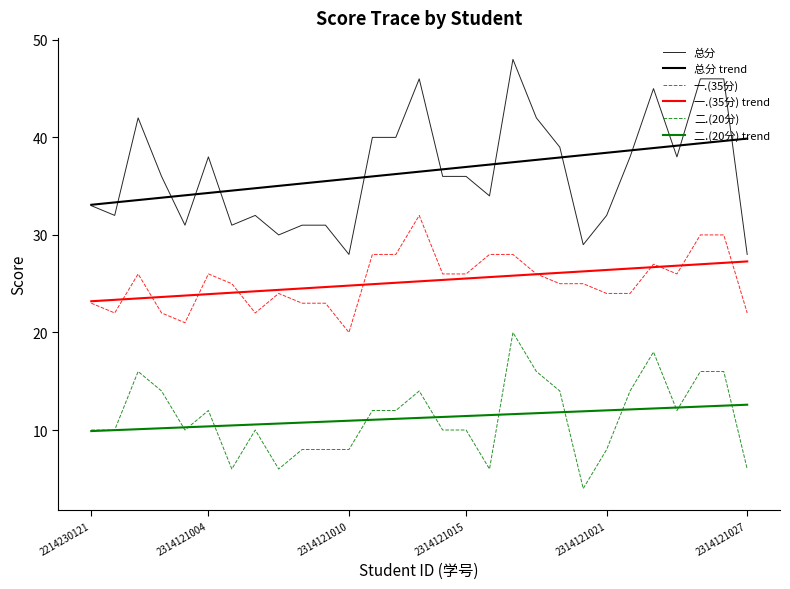

True or false: 总分 trend has more than 0 points higher than both neighbors.

False